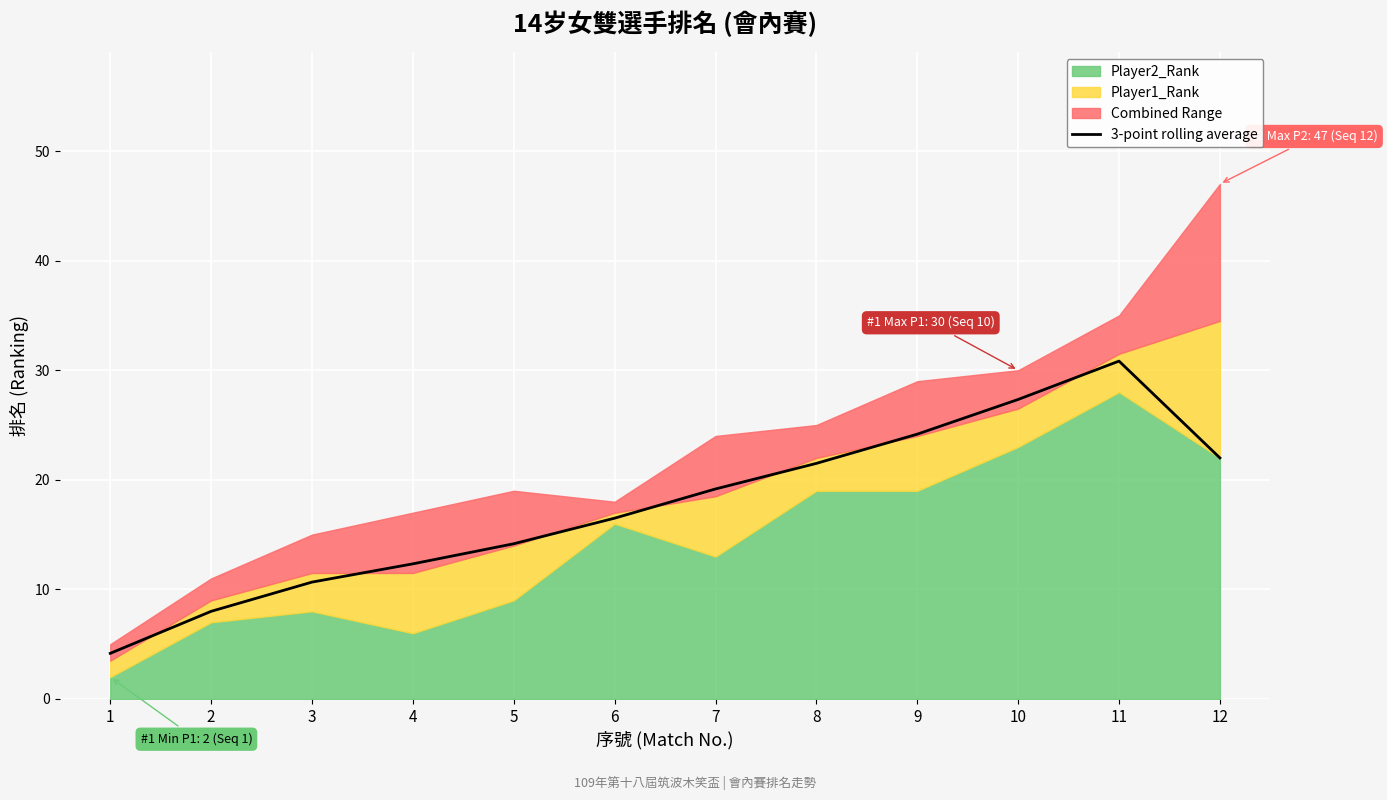

What is the value of the 8th point from the left?

21.5